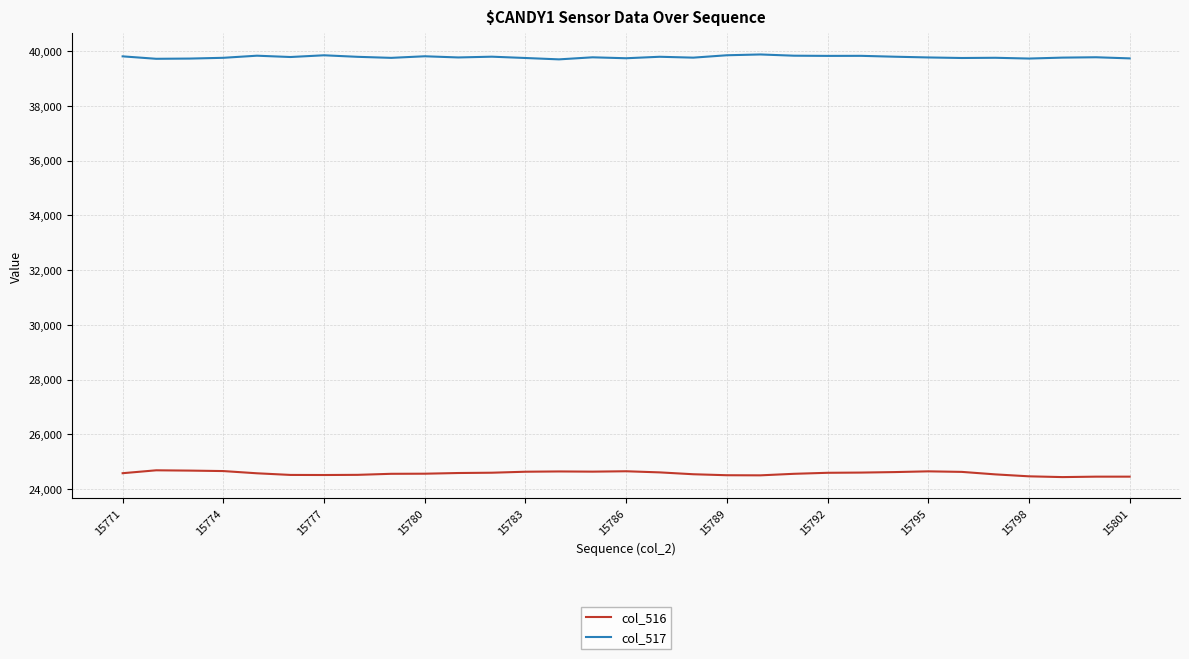

Which series has the largest total across all categories?

col_517